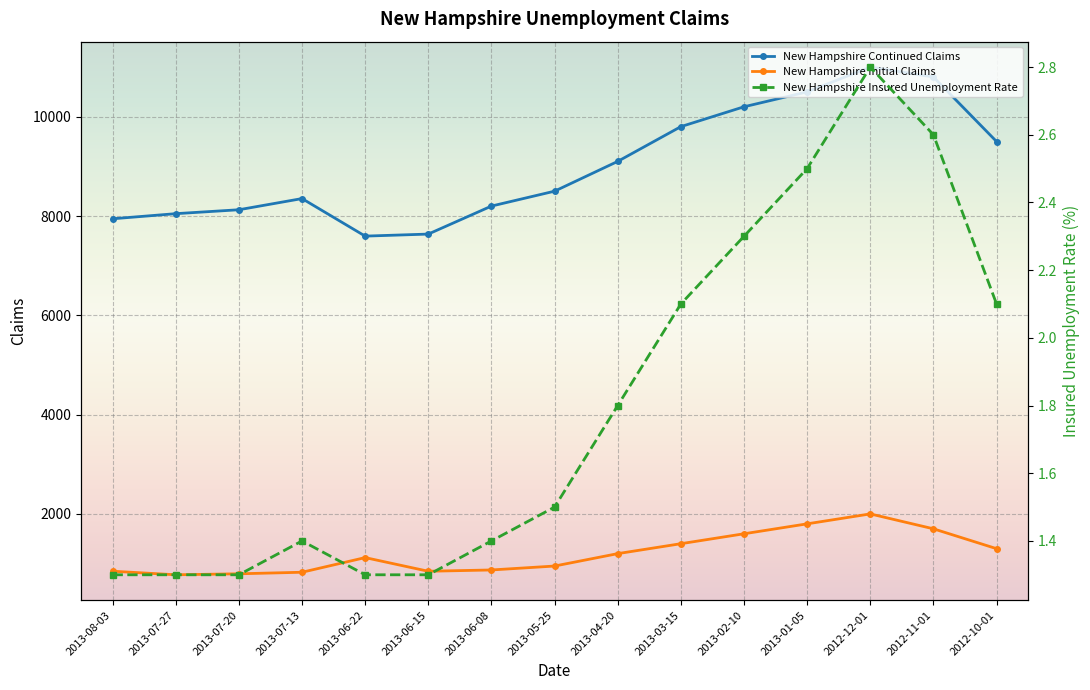

What are all the series names shown in the legend?

New Hampshire Continued Claims, New Hampshire Initial Claims, New Hampshire Insured Unemployment Rate